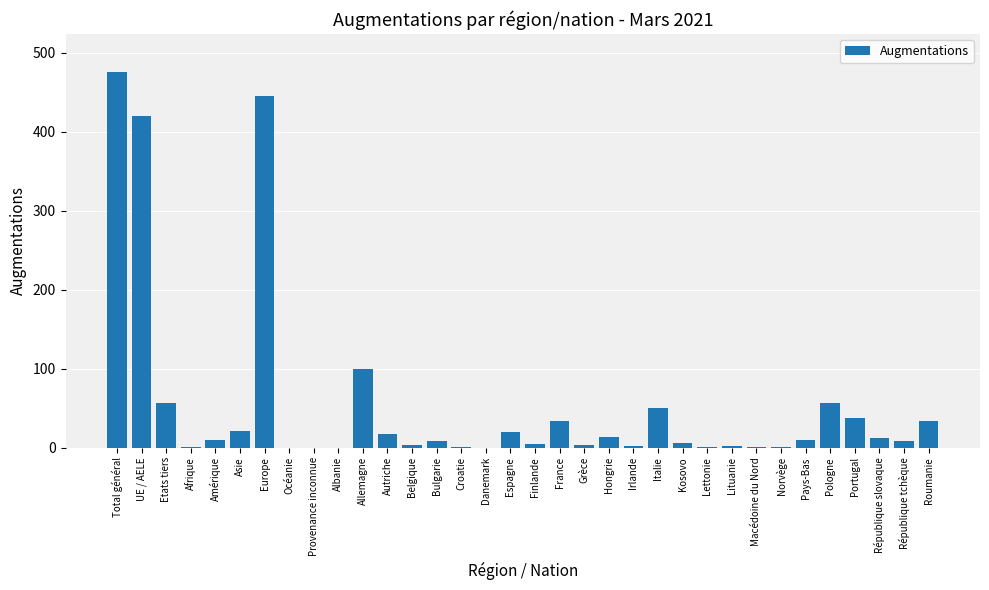

Which category has the highest value across all series?

Total général